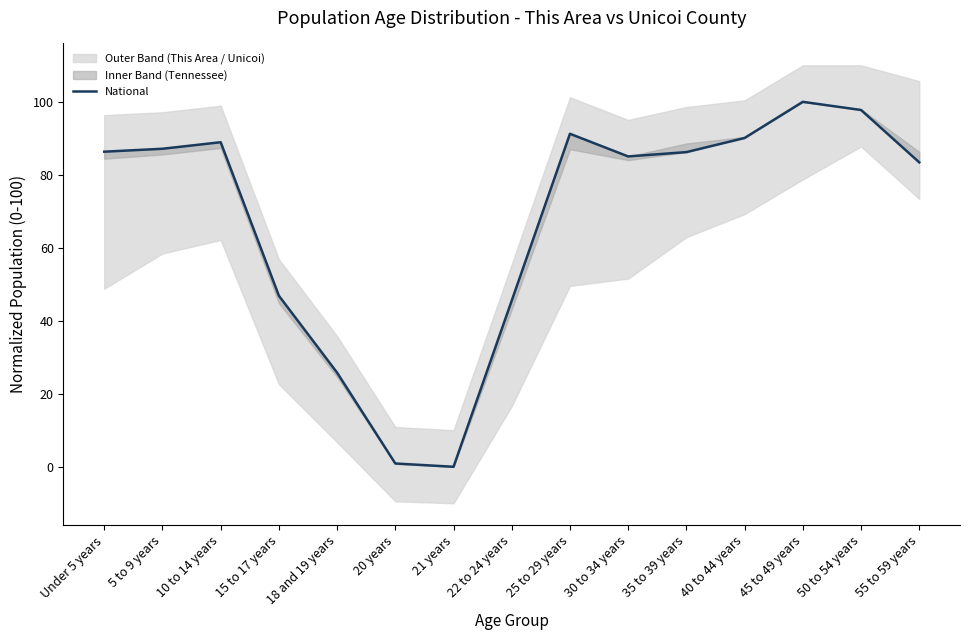

Which label corresponds to the largest value in the chart?

45 to 49 years